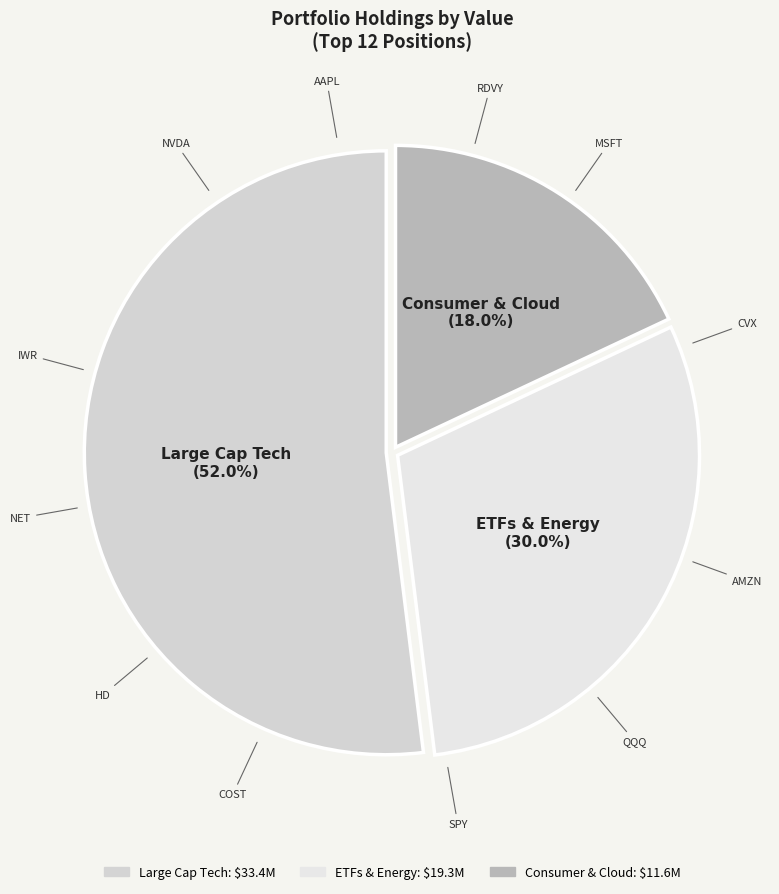

Count the number of slices in the pie.

3